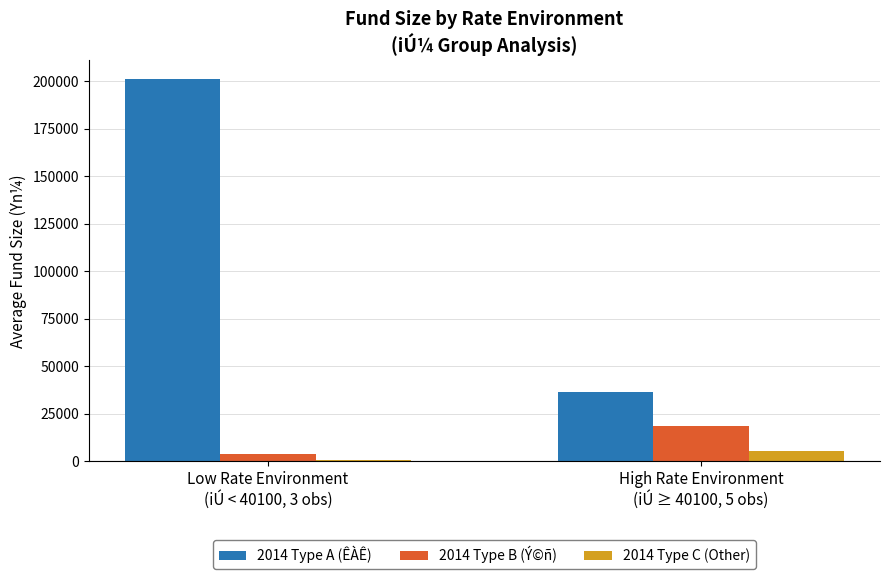

Which series has the largest total across all categories?

2014 Type A (ÊÀÊ)